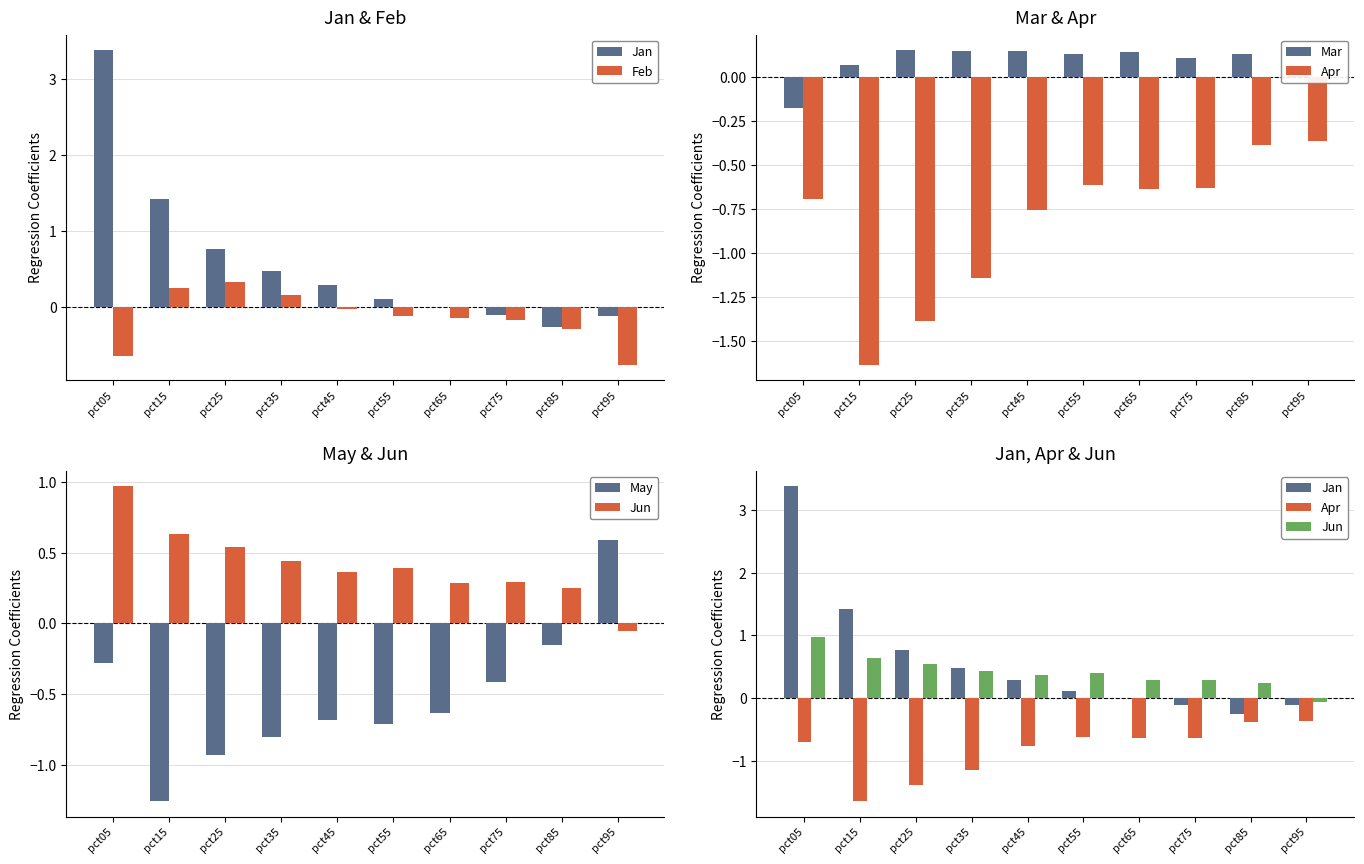

Which category has the highest value across all series?

pct05